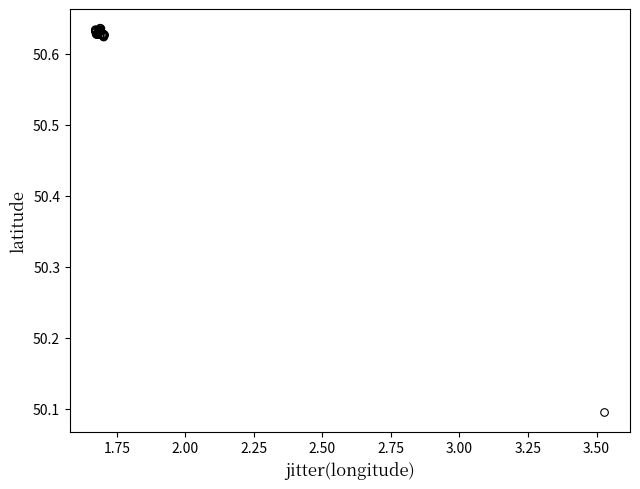

What Y value in the scatter plot is closest to 50?

50.1